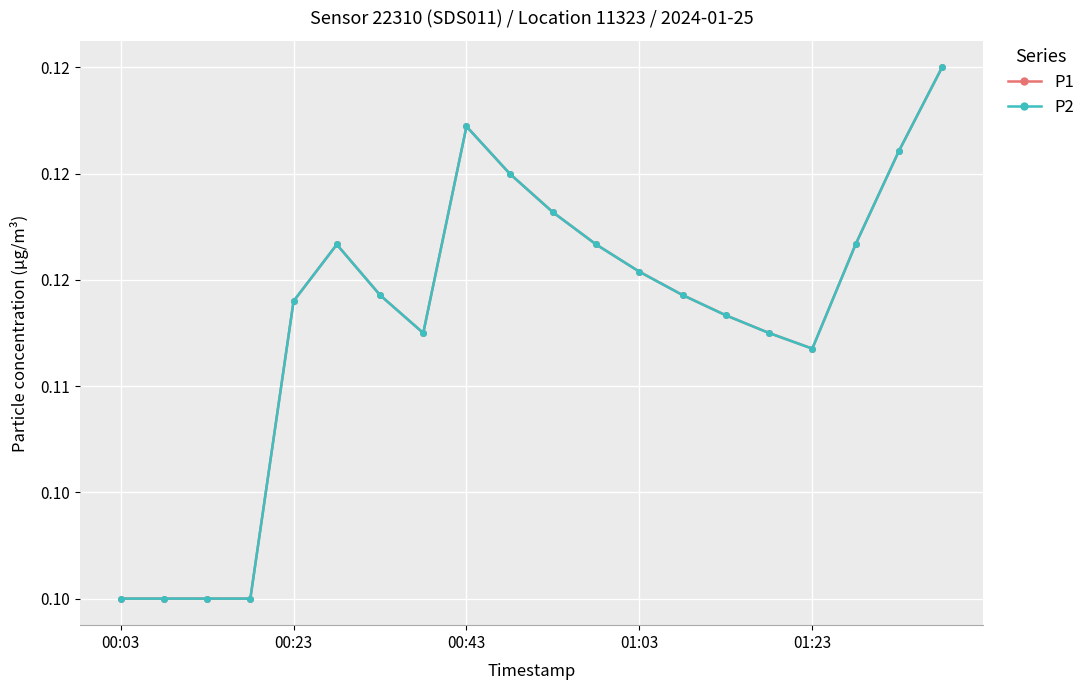

Does the chart have visible grid lines?

Yes